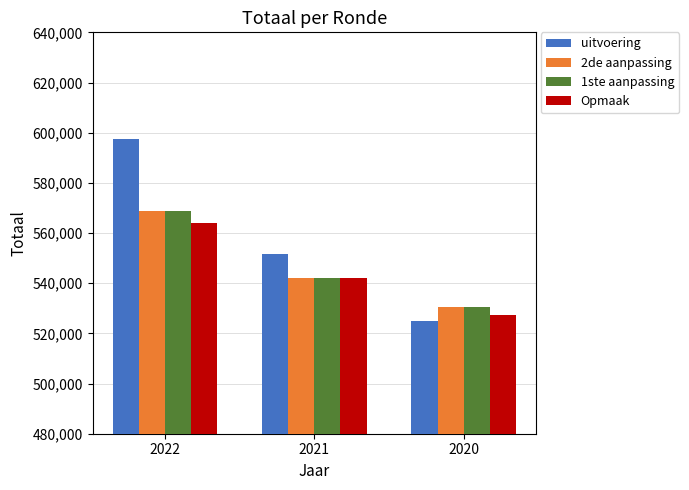

The 2de aanpassing series shows 338648 at 2020. True or false?

False